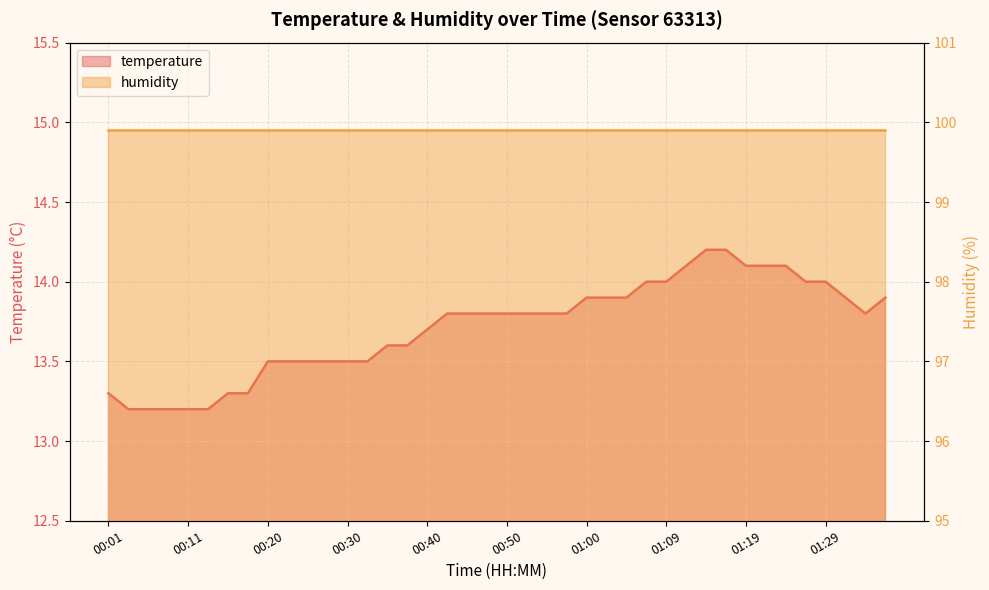

What is the average value?

13.7